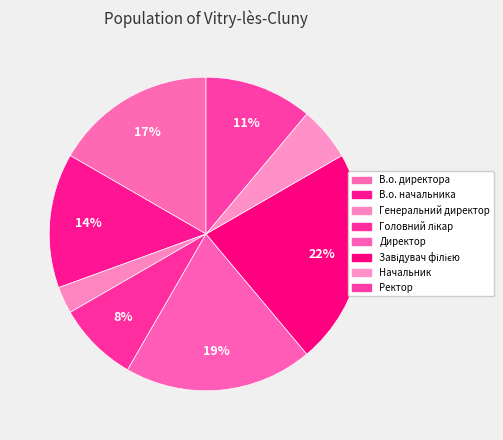

Combined, what portion of the pie is Ректор and В.о. директора?

27.8%